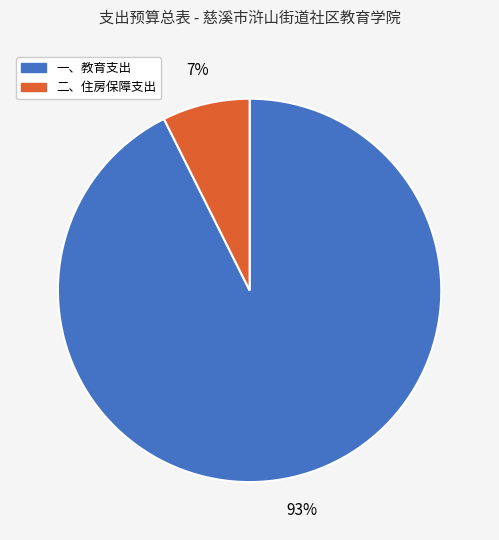

Which category has the smallest portion of the pie?

二、住房保障支出